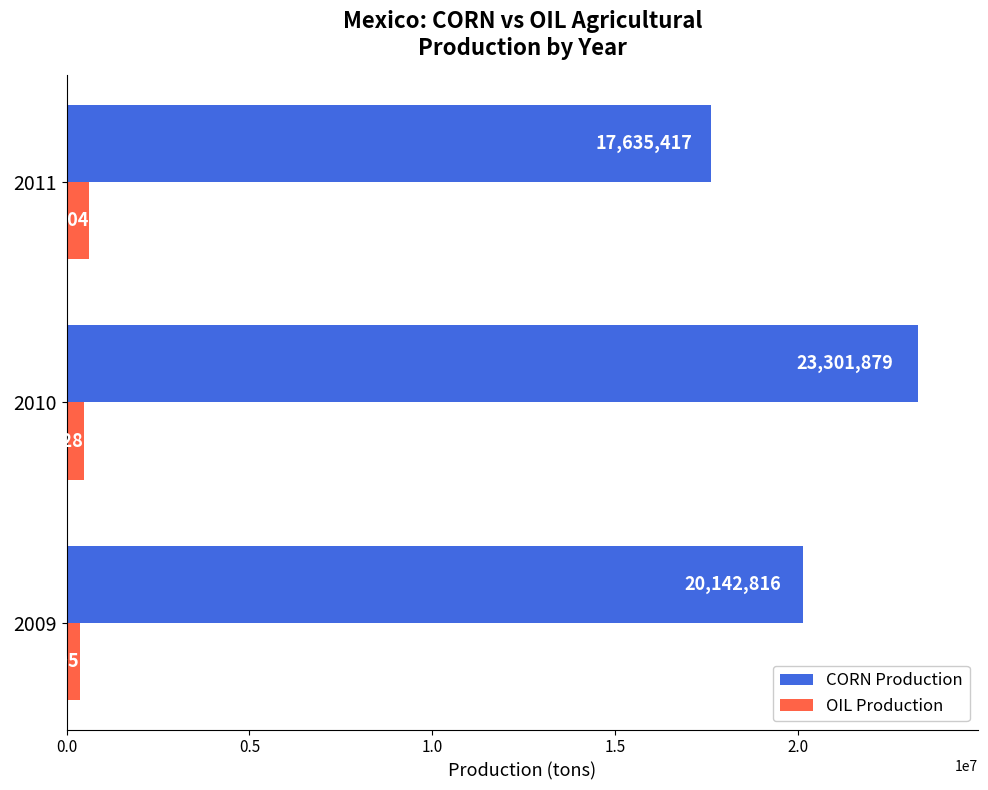

At which category is the sum across all series the highest?

2010